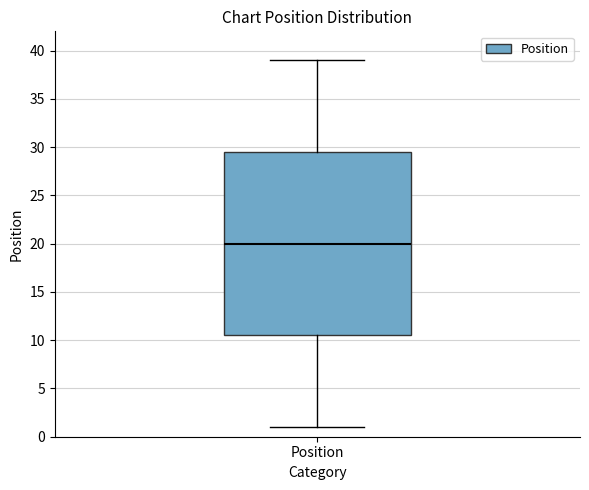

Transcribe this box plot: give where the median line is, the range the box spans, and where the two whiskers end, as read against the y-axis. The values are not printed on the chart, so give them approximately, as read against the axis.

median 20.0, box 10.5 to 29.5, whiskers 1.0 to 39.0